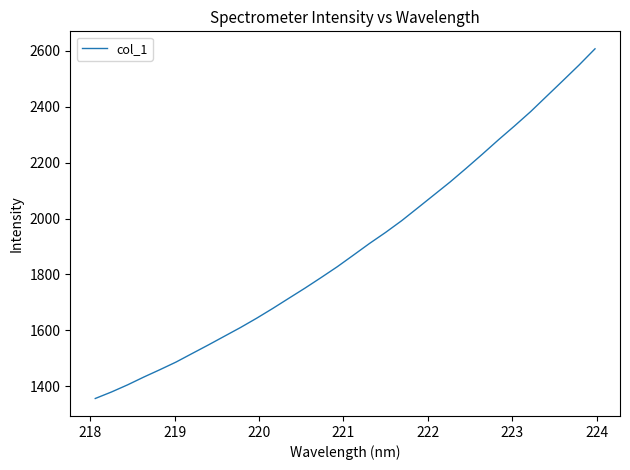

How many categories are shown in the chart?

32